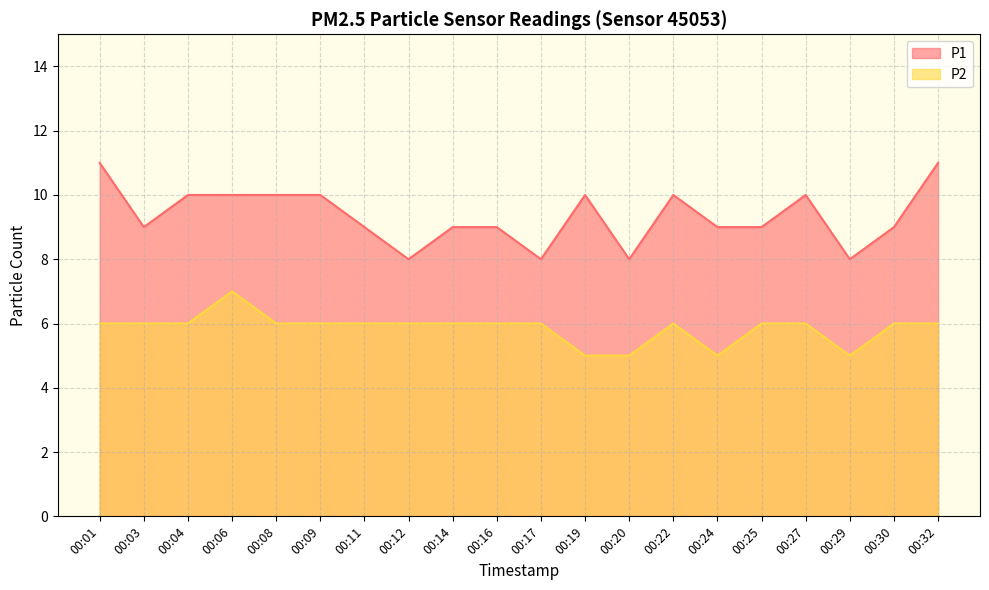

The value of P2 at 00:04 is 6. True or false?

True